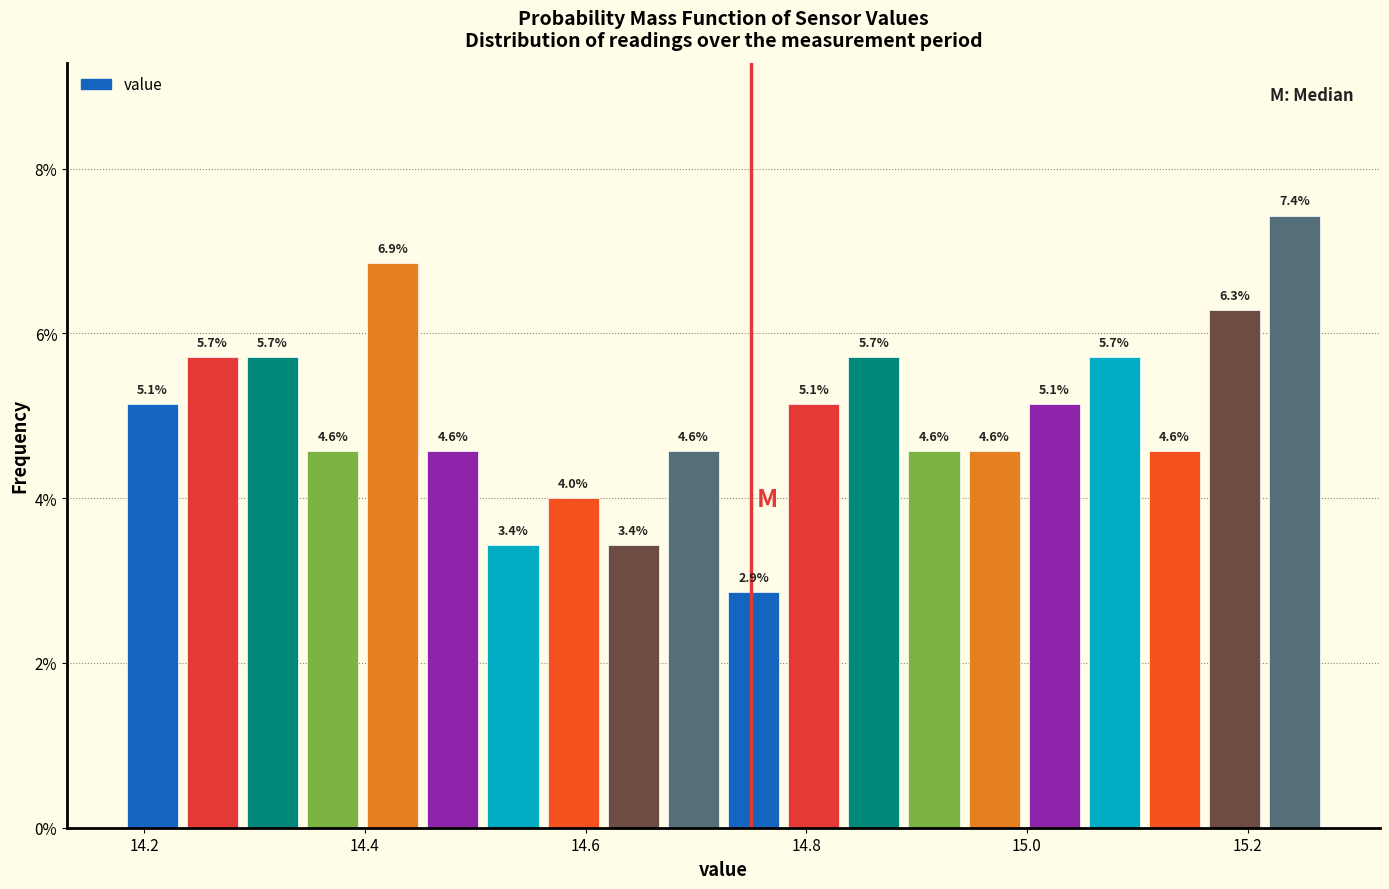

Read against the x-axis, roughly where is the centre of the tallest bar?

15.24